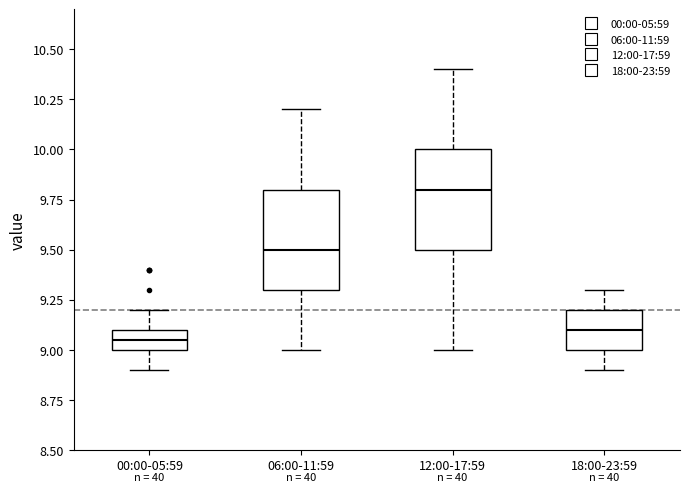

Reading left to right, transcribe this box plot: for each box, give where its median line is, the range the box spans, and where its two whiskers end, as read against the y-axis. The values are not printed on the chart, so give them approximately, as read against the axis.

00:00-05:59: median 9.05, box 9.00 to 9.10, whiskers 8.90 to 9.20
06:00-11:59: median 9.50, box 9.30 to 9.80, whiskers 9.00 to 10.20
12:00-17:59: median 9.80, box 9.50 to 10.00, whiskers 9.00 to 10.40
18:00-23:59: median 9.10, box 9.00 to 9.20, whiskers 8.90 to 9.30